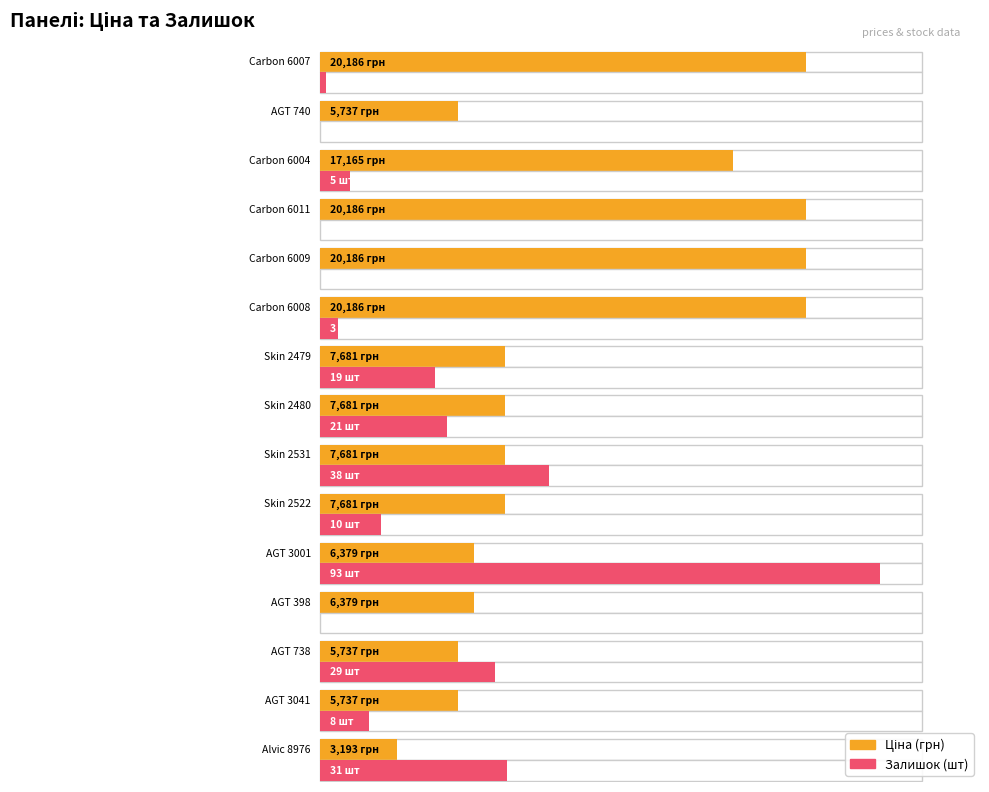

How many groups of bars are there?

15